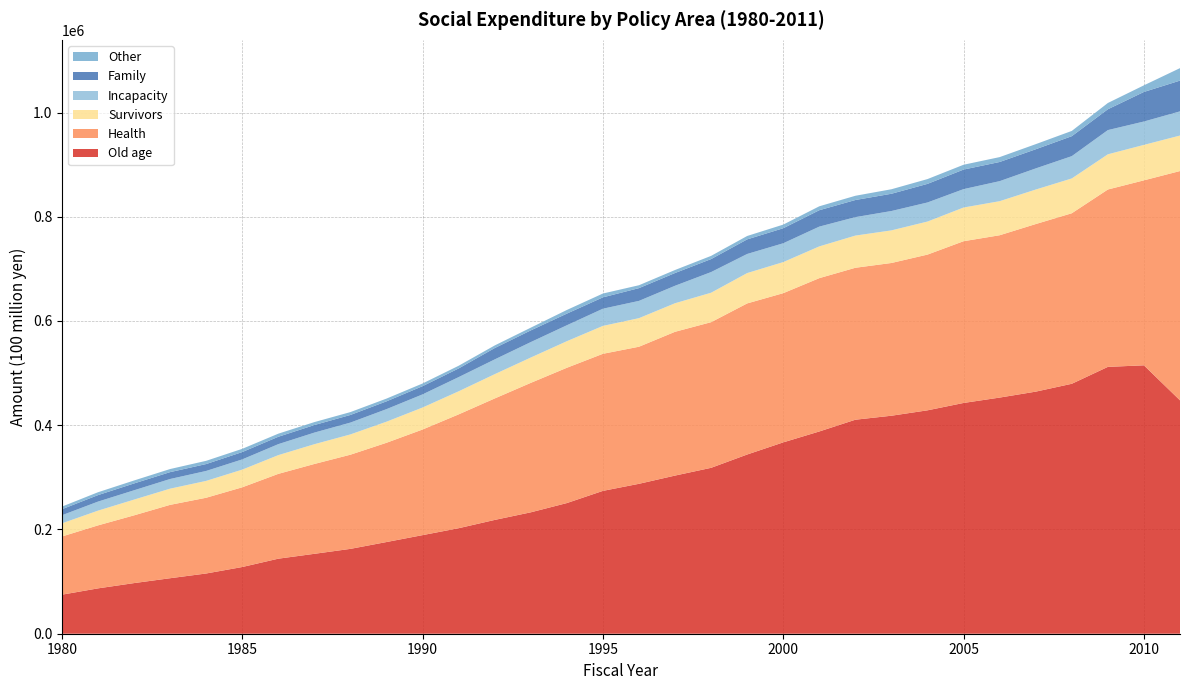

Reading right to left, list all the values displayed in this chart.

Old age: 2011=447767	2010=514971	2009=511989	2008=479556	2007=464468	2006=453077	2005=442758	2004=428636	2003=418267	2002=410607	2001=388057	2000=367141	1999=343849	1998=318311	1997=303431	1996=287636	1995=274065	1994=250669	1993=232920	1992=218333	1991=202430	1990=189175	1989=175917	1988=162809	1987=153303	1986=143962	1985=127970	1984=115563	1983=106479	1982=97121	1981=86999	1980=74875
Health: 2011=439951	2010=354907	2009=340306	2008=327162	2007=321531	2006=311452	2005=310331	2004=298798	2003=293048	2002=291529	2001=294173	2000=286259	1999=289892	1998=279425	1997=275870	1996=263004	1995=263004	1994=259571	1993=248363	1992=233049	1991=218394	1990=202619	1989=190439	1988=180673	1987=172379	1986=162736	1985=152953	1984=145313	1983=140753	1982=129970	1981=120826	1980=111627
Survivors: 2011=68103	2010=68023	2009=67521	2008=66800	2007=66200	2006=65350	2005=64642	2004=63386	2003=62557	2002=61747	2001=60918	2000=59617	1999=58227	1998=56525	1997=54791	1996=54813	1995=53521	1994=50982	1993=48609	1992=46586	1991=44272	1990=42195	1989=40449	1988=38920	1987=37923	1986=35951	1985=33894	1984=32334	1983=31064	1982=30214	1981=28272	1980=25218
Incapacity: 2011=46376	2010=44857	2009=46465	2008=42783	2007=40543	2006=38447	2005=35292	2004=36599	2003=37155	2002=35397	2001=37956	2000=36139	1999=36650	1998=39623	1997=33535	1996=33138	1995=32991	1994=30590	1993=29631	1992=28328	1991=27222	1990=25215	1989=24071	1988=22709	1987=22261	1986=21077	1985=19642	1984=19087	1983=18550	1982=17886	1981=17339	1980=15568
Family: 2011=59038	2010=56722	2009=39976	2008=38310	2007=36777	2006=36763	2005=37536	2004=35700	2003=33117	2002=32876	2001=31467	2000=28824	1999=27984	1998=24914	1997=24437	1996=24467	1995=21801	1994=22321	1993=22438	1992=21756	1991=16640	1990=15740	1989=14969	1988=14608	1987=14511	1986=14136	1985=14054	1984=13238	1983=13185	1982=13113	1981=12460	1980=11539
Other: 2011=23944	2010=12701	2009=12032	2008=10085	2007=9775	2006=9364	2005=9242	2004=9188	2003=8650	2002=8105	2001=7522	2000=6967	1999=6520	1998=6147	1997=5787	1996=5567	1995=7338	1994=7008	1993=5247	1992=5014	1991=5149	1990=5153	1989=5272	1988=5516	1987=5648	1986=5941	1985=6195	1984=6199	1983=5931	1982=5676	1981=5510	1980=4992